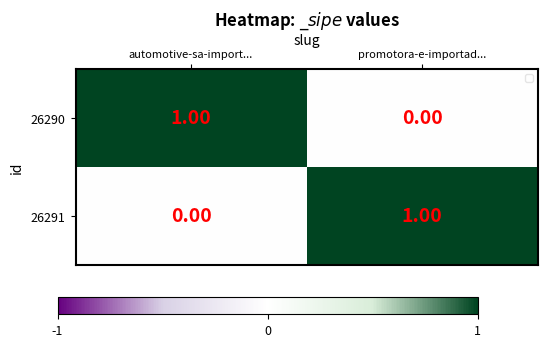

List the labels in order of 26291 value, largest first.

promotora-e-importad..., automotive-sa-import...